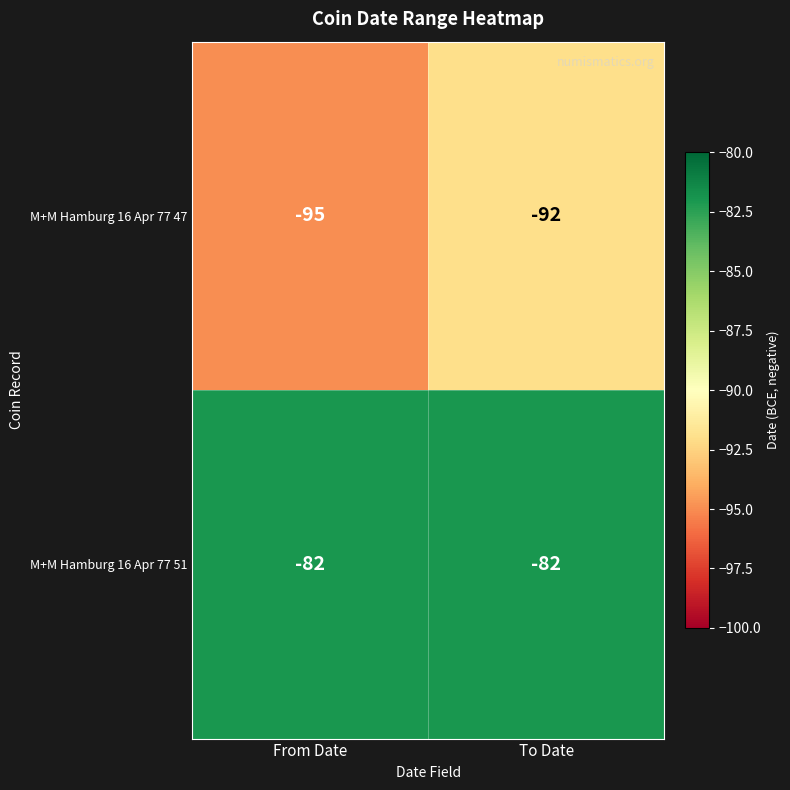

At which category is the sum across all series the highest?

To Date